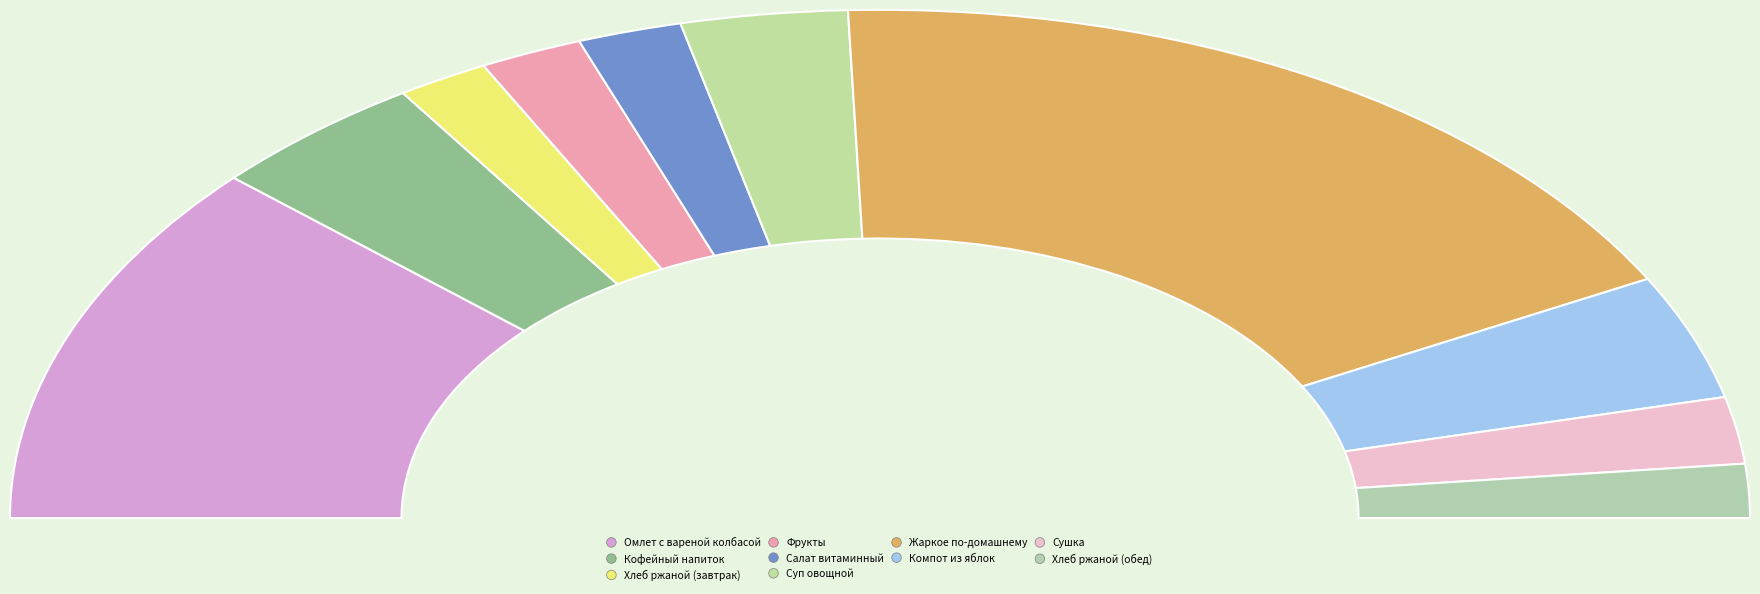

How many slices are in this pie chart?

10